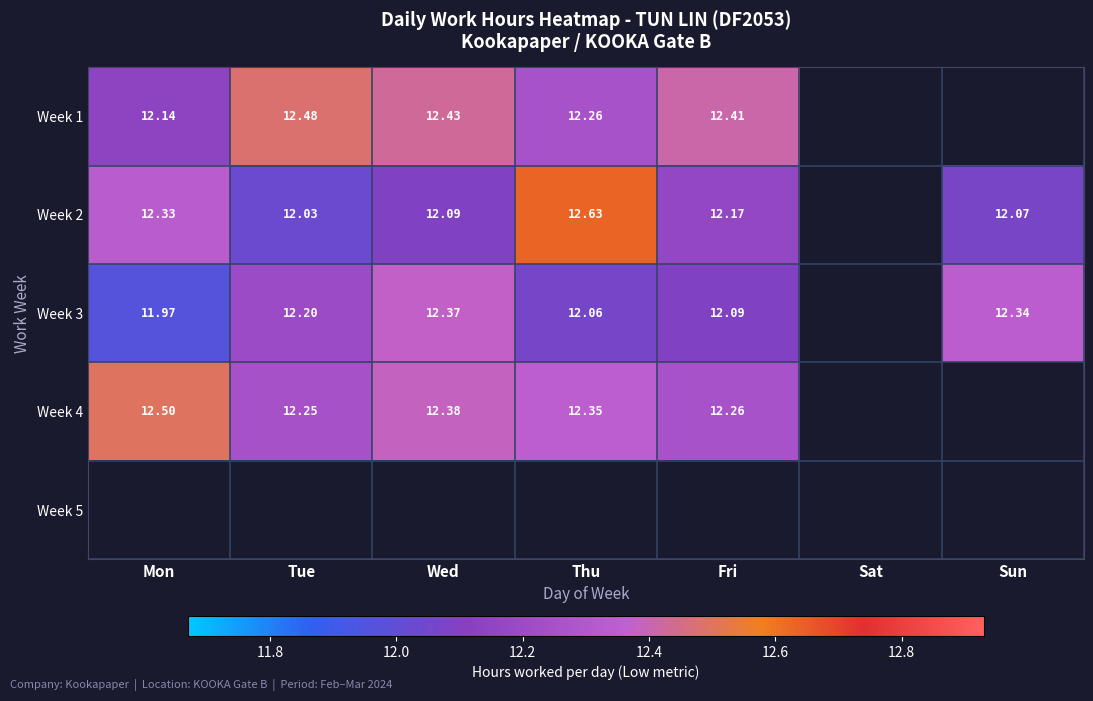

Is the value of Week 3 at Sun greater than the value of Week 1 at Tue?

No